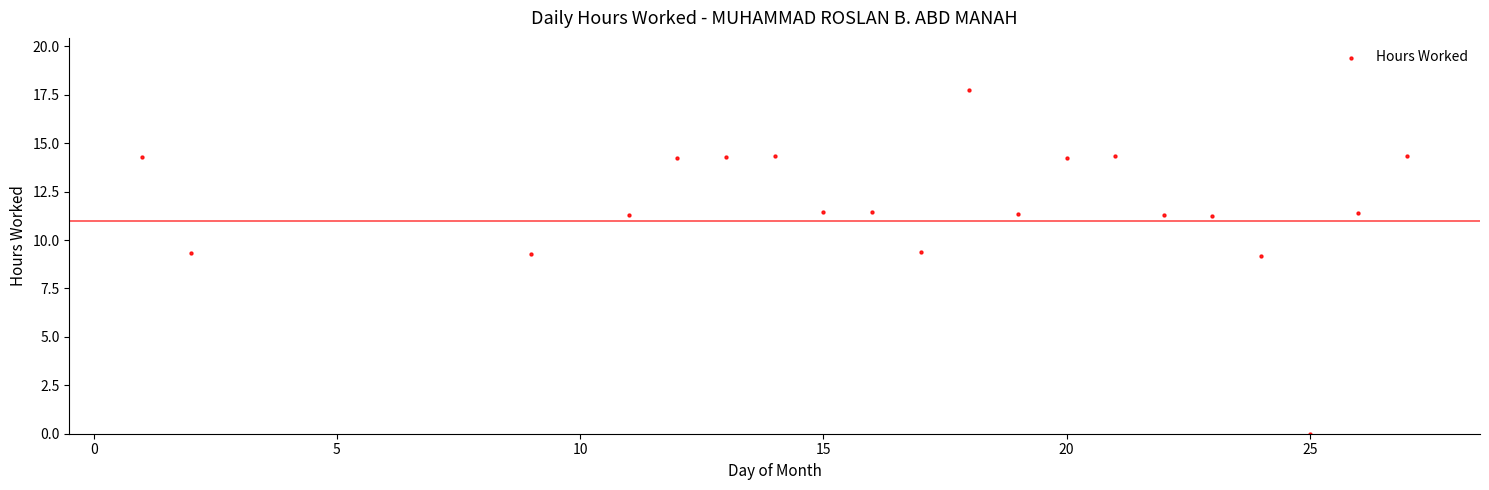

What is the range of Y values (max minus min)?

17.8